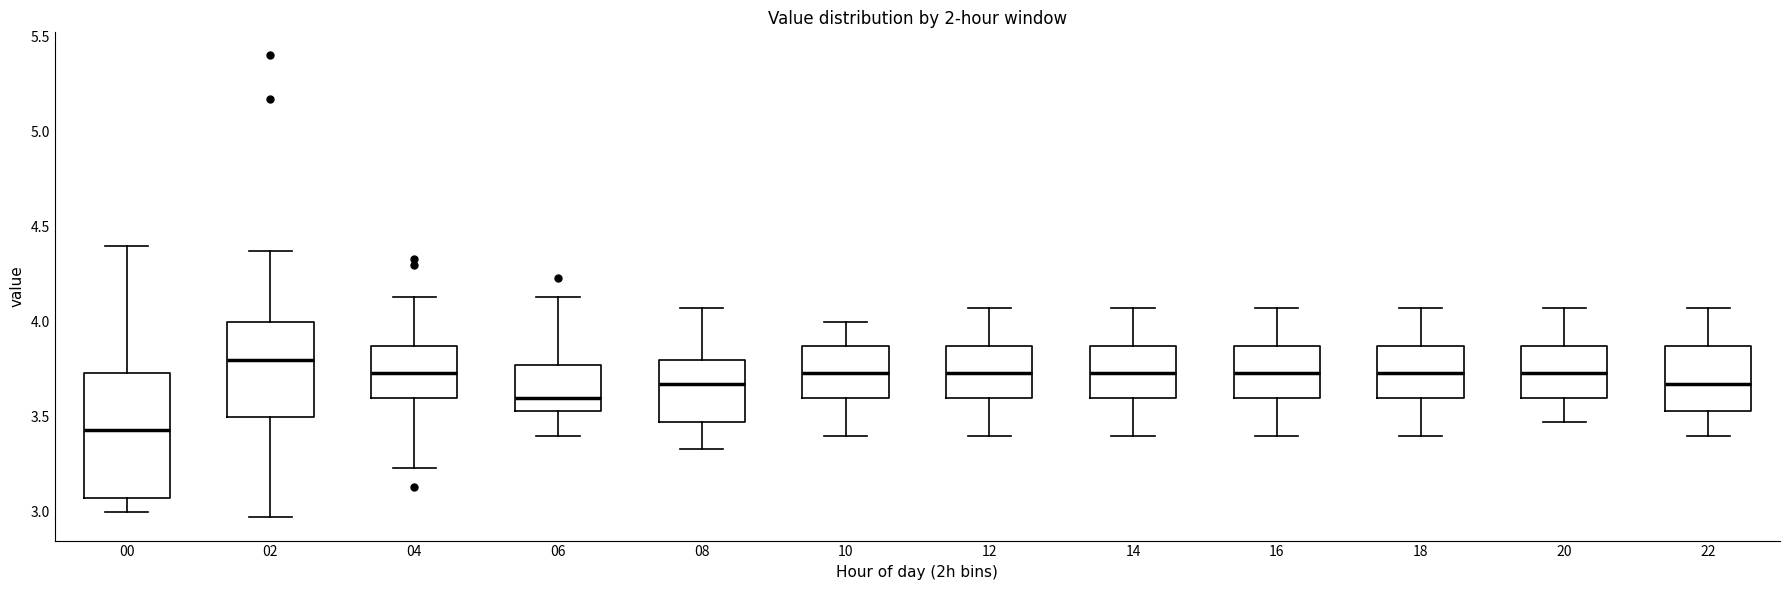

Reading left to right, transcribe this box plot: for each box, give where its median line is, the range the box spans, and where its two whiskers end, as read against the y-axis. The values are not printed on the chart, so give them approximately, as read against the axis.

00: median 3.45, box 3.05 to 3.75, whiskers 3.00 to 4.40
02: median 3.80, box 3.50 to 4.00, whiskers 2.95 to 4.35
04: median 3.75, box 3.60 to 3.85, whiskers 3.25 to 4.15
06: median 3.60, box 3.55 to 3.75, whiskers 3.40 to 4.15
08: median 3.65, box 3.45 to 3.80, whiskers 3.35 to 4.05
10: median 3.75, box 3.60 to 3.85, whiskers 3.40 to 4.00
12: median 3.75, box 3.60 to 3.85, whiskers 3.40 to 4.05
14: median 3.75, box 3.60 to 3.85, whiskers 3.40 to 4.05
16: median 3.75, box 3.60 to 3.85, whiskers 3.40 to 4.05
18: median 3.75, box 3.60 to 3.85, whiskers 3.40 to 4.05
20: median 3.75, box 3.60 to 3.85, whiskers 3.45 to 4.05
22: median 3.65, box 3.55 to 3.85, whiskers 3.40 to 4.05